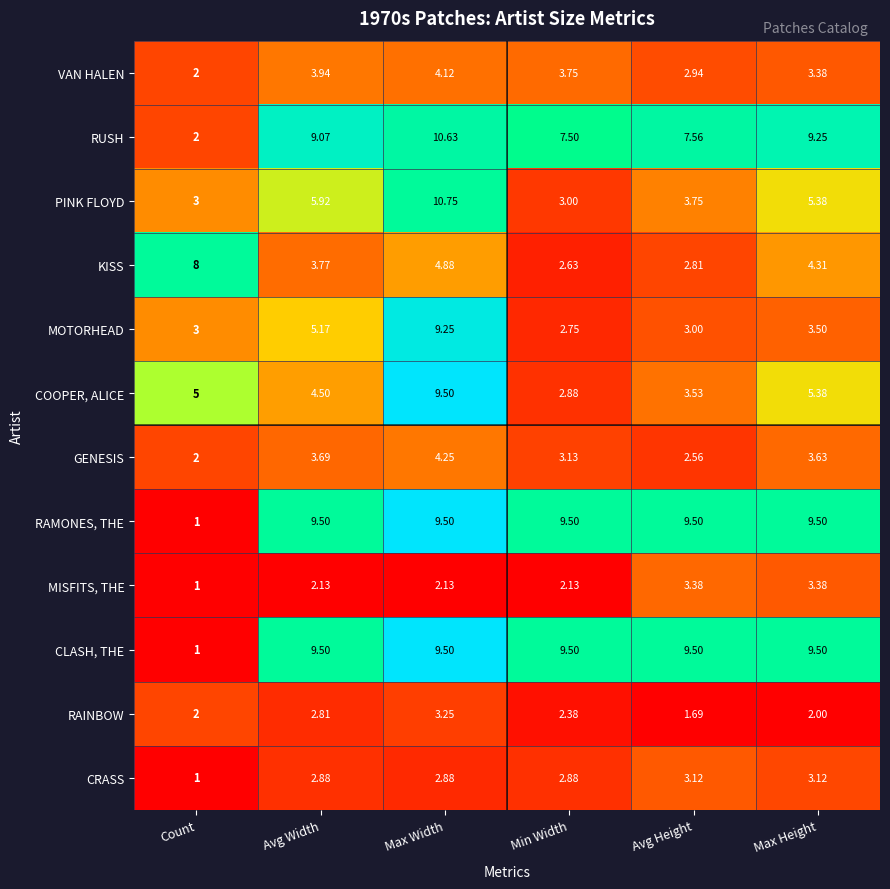

What is the greatest value displayed?

10.8